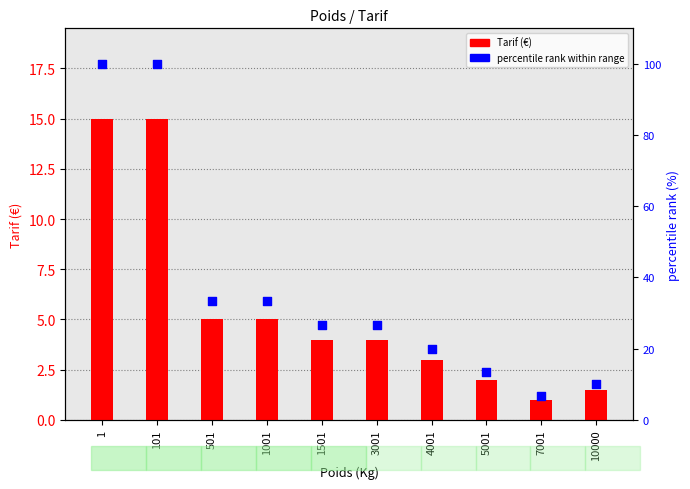

What are all the series names shown in the legend?

Tarif (€), percentile rank within range